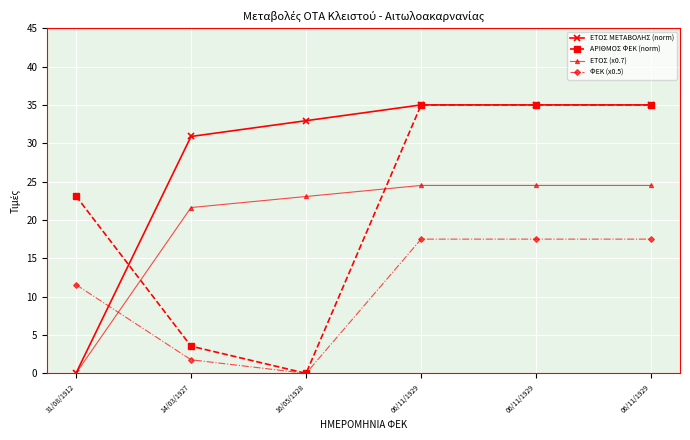

True or false: ΕΤΟΣ ΜΕΤΑΒΟΛΗΣ (norm) has a value of 0.0 at 31/08/1912.

True